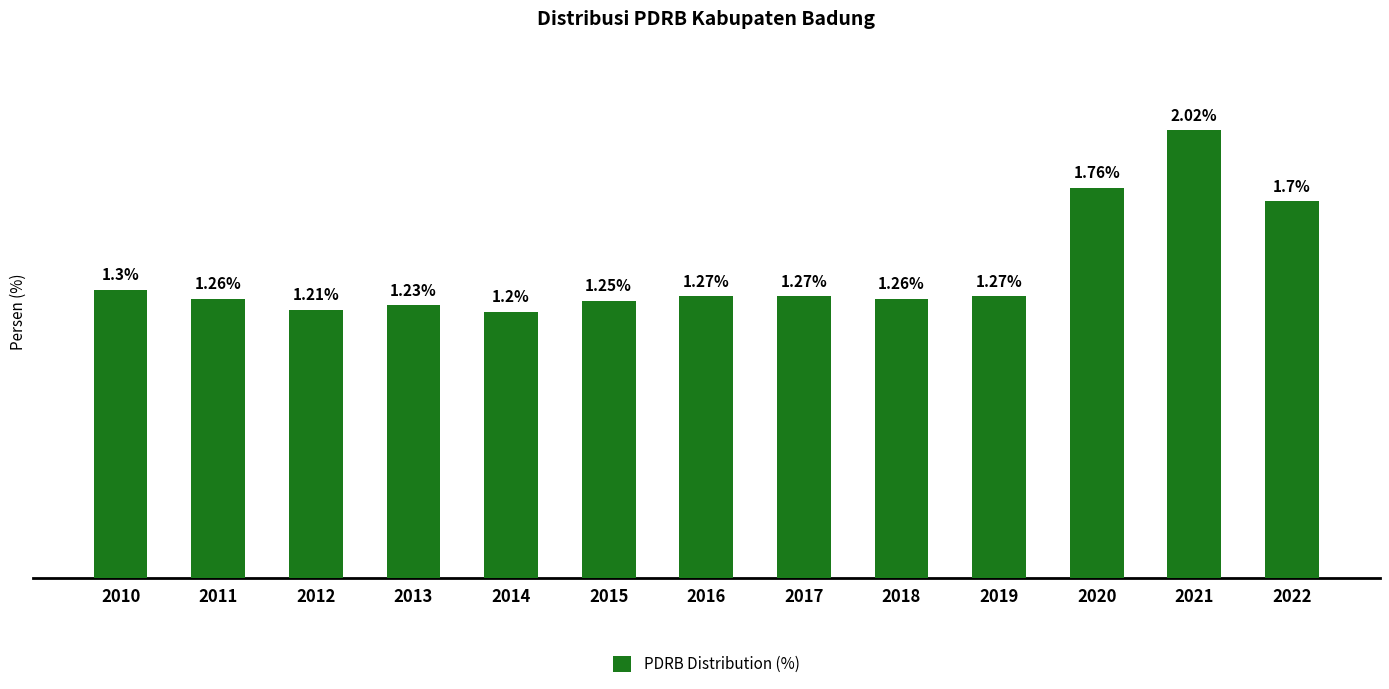

True or false: the data shows 0.8 at 2019.

False